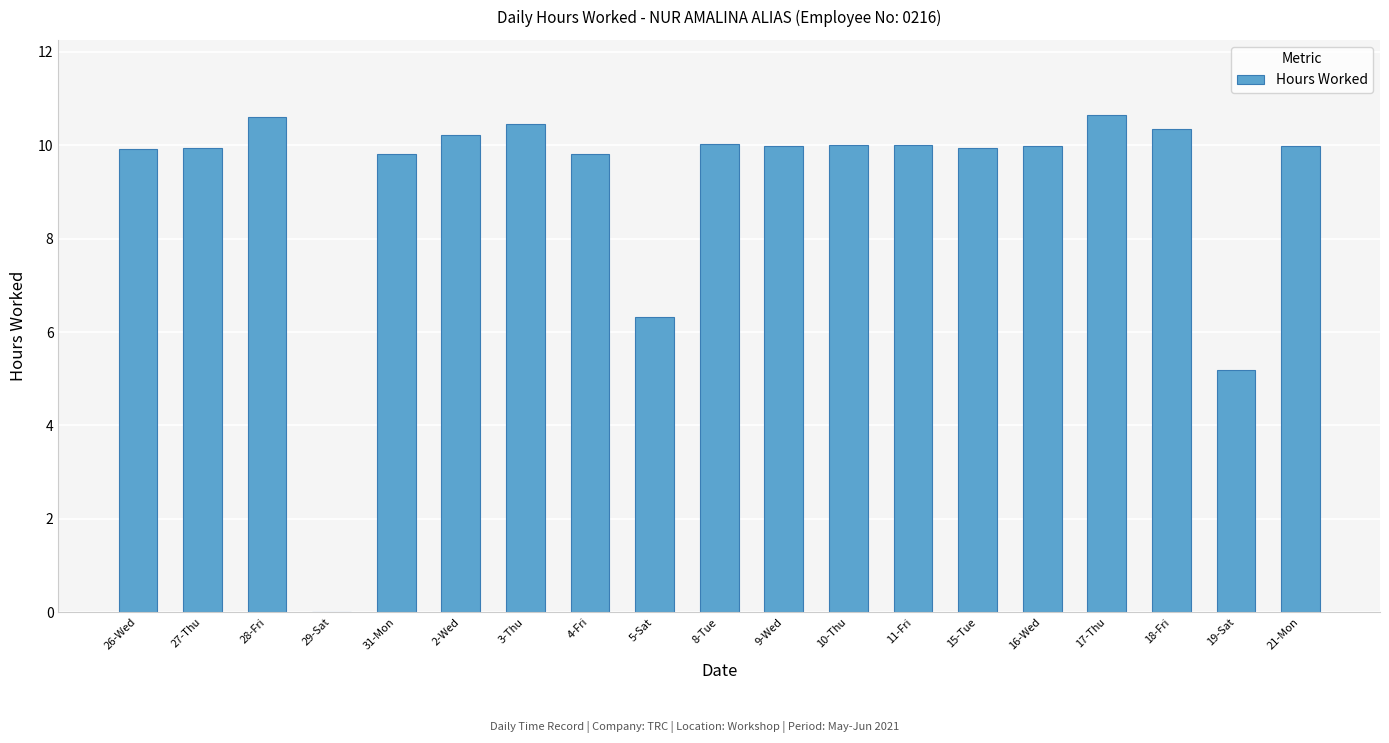

What is the greatest value displayed?

10.7